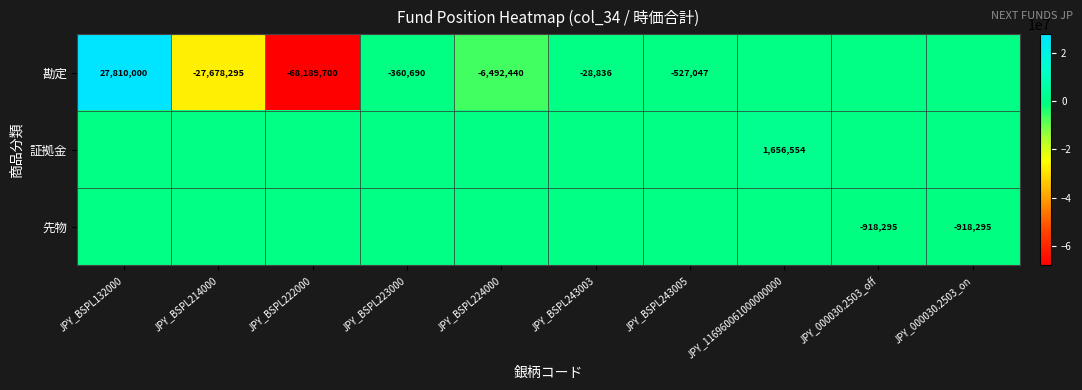

Which has a higher value, JPY_116960061000000000 or JPY_BSPL243003?

JPY_116960061000000000